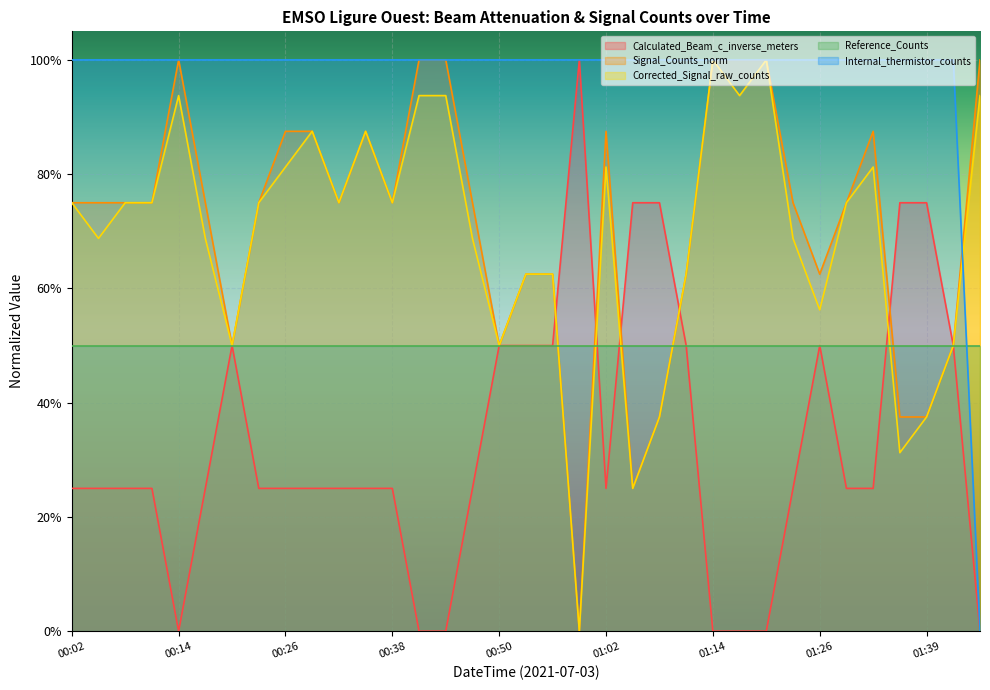

What are all the series names shown in the legend?

Calculated_Beam_c_inverse_meters, Signal_Counts_norm, Corrected_Signal_raw_counts, Reference_Counts, Internal_thermistor_counts